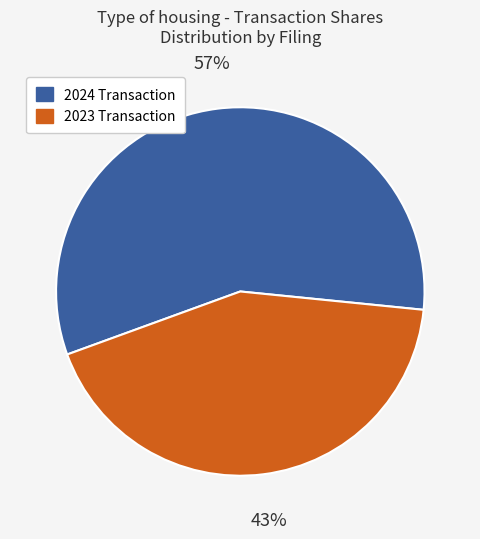

To the nearest percent, what percentage of the pie is 2023 Transaction?

43%